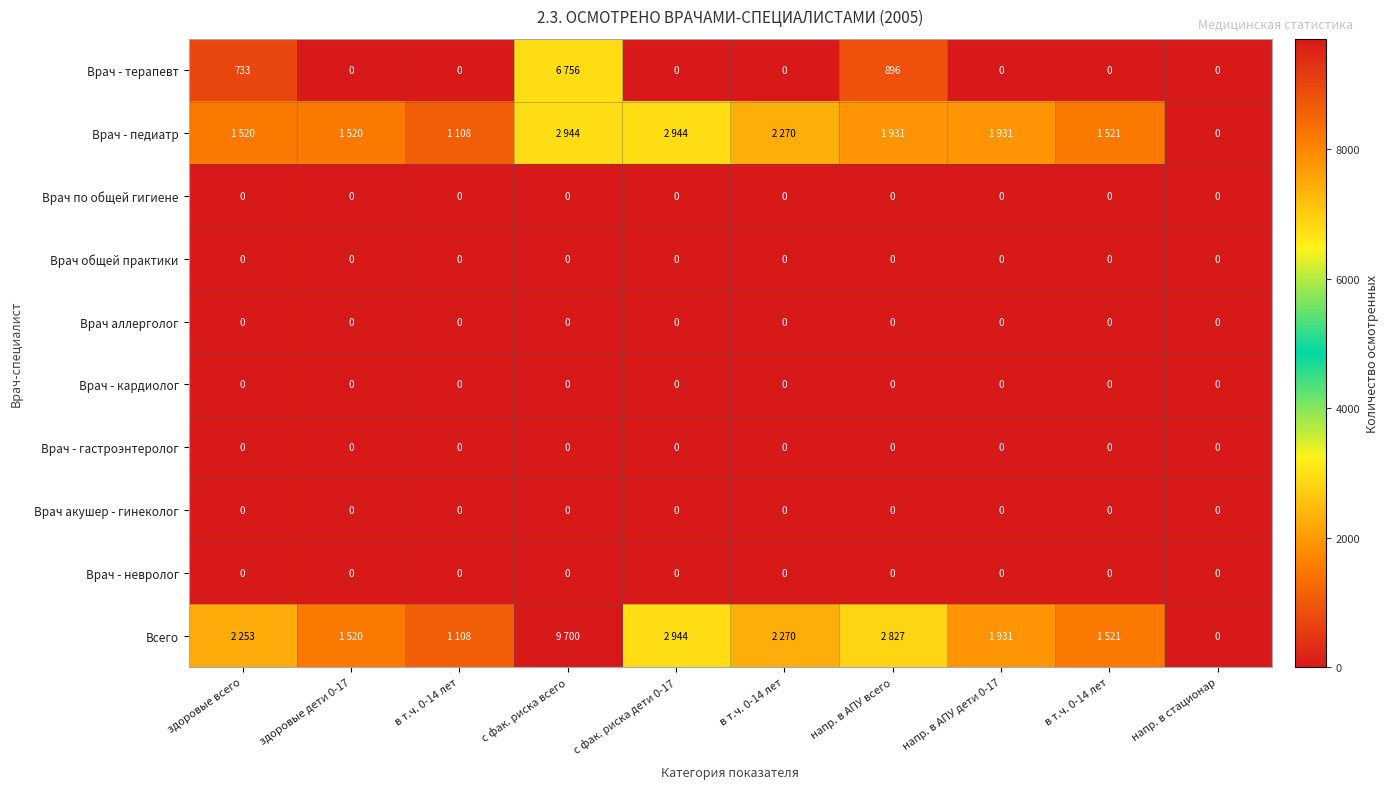

The Всего series shows 9700 at с фак. риска всего. True or false?

True